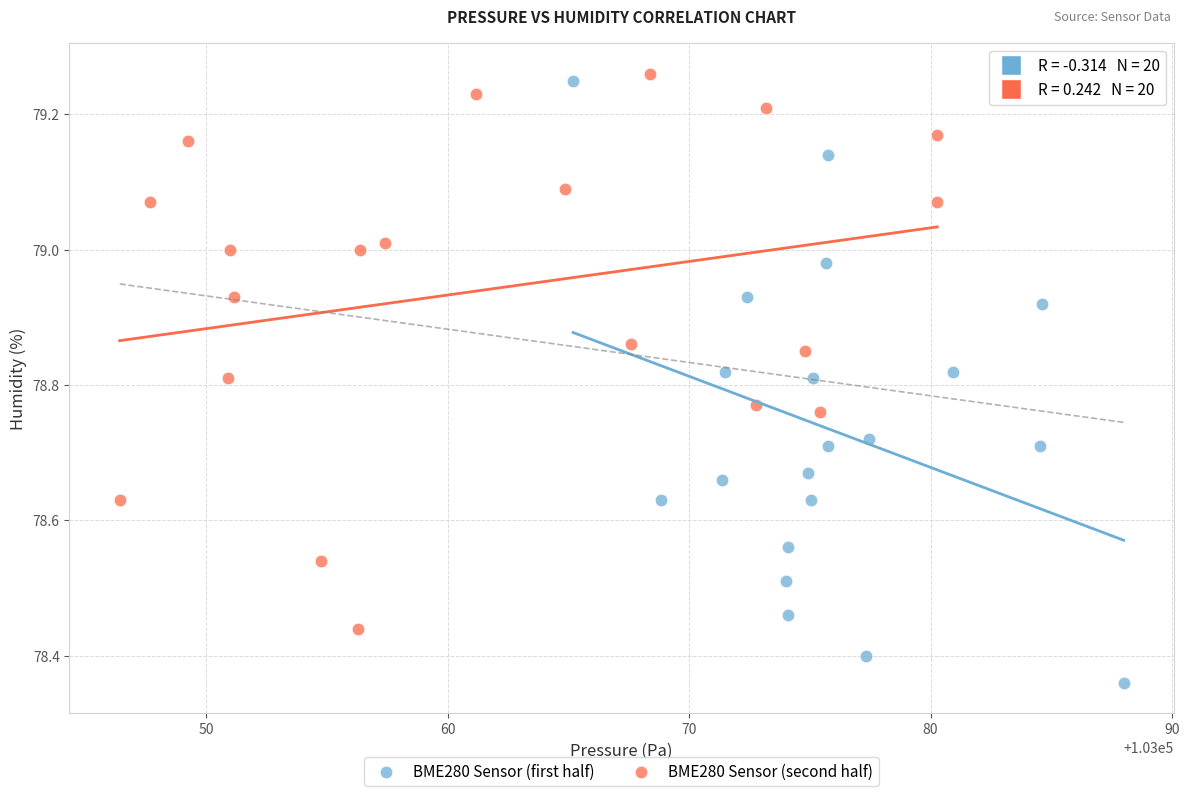

Which series reaches the minimum Y coordinate?

BME280 Sensor (first half)